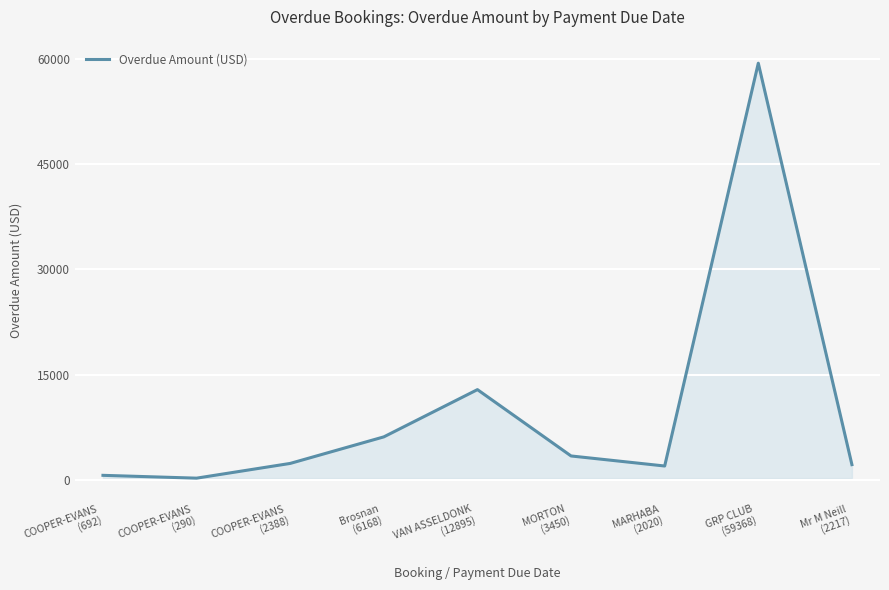

What is the maximum value shown in the chart?

59368